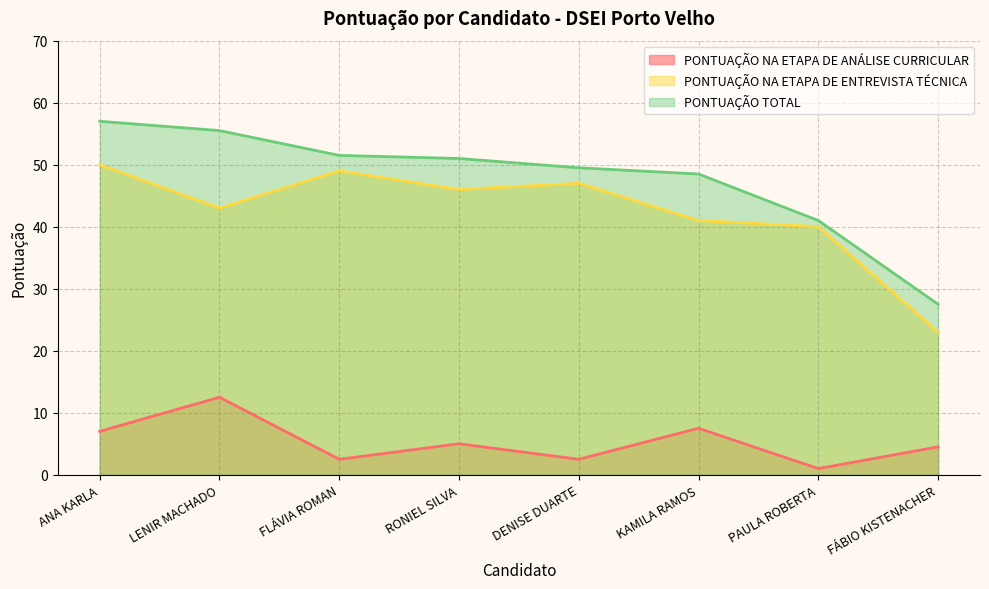

Which category has the lowest value in the PONTUAÇÃO NA ETAPA DE ANÁLISE CURRICULAR series?

PAULA ROBERTA